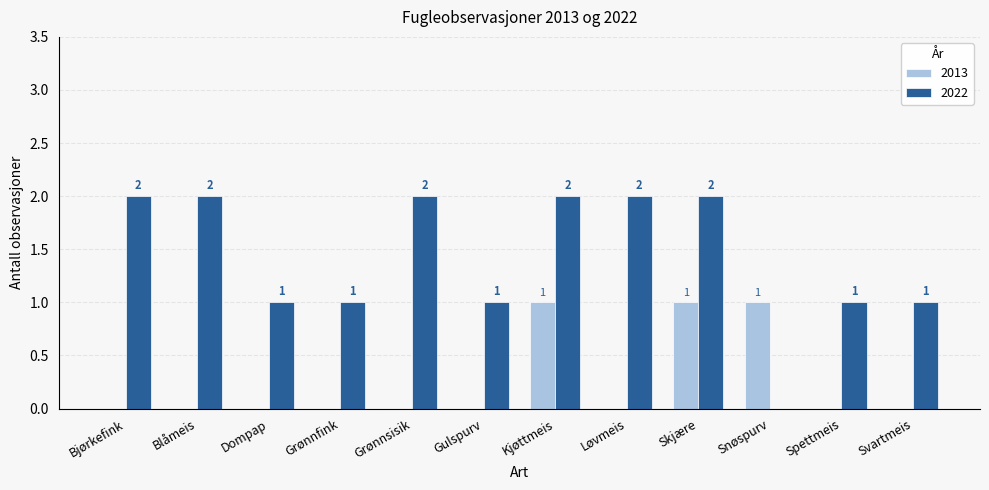

What is the total value across all series at Kjøttmeis?

3